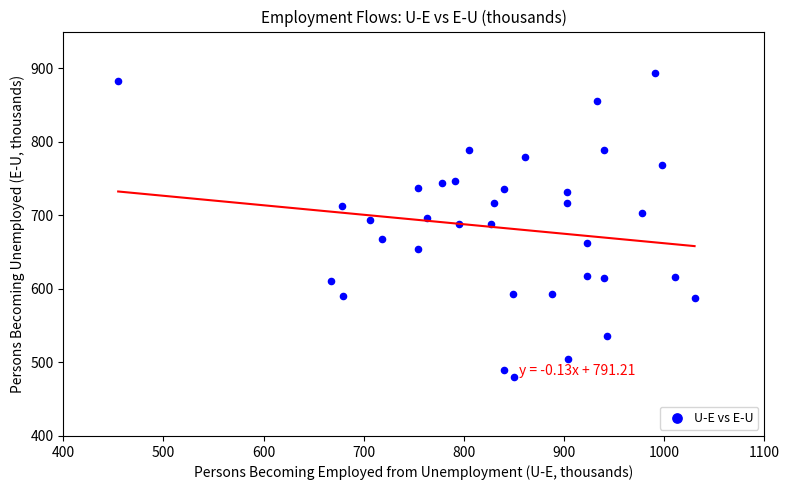

What is the range of X values (max minus min)?

575.4